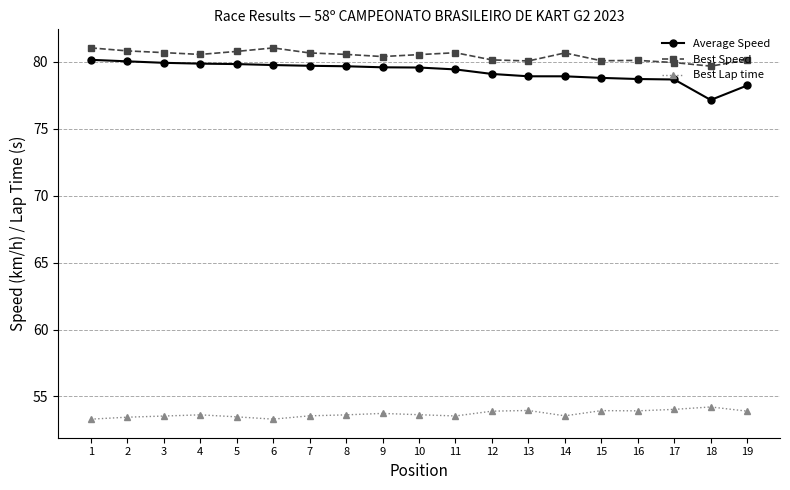

Which series changed the most between 15 and 18?

Average Speed